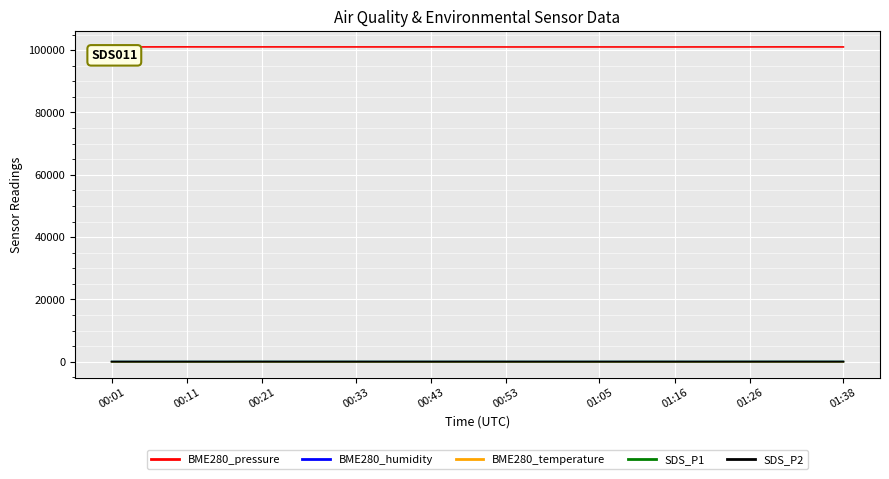

True or false: BME280_pressure and BME280_temperature cross at least once.

False